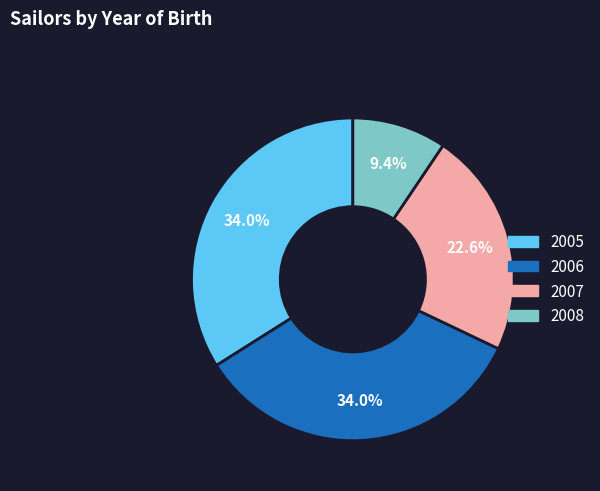

How much of the chart is everything except 2005?

66.0%